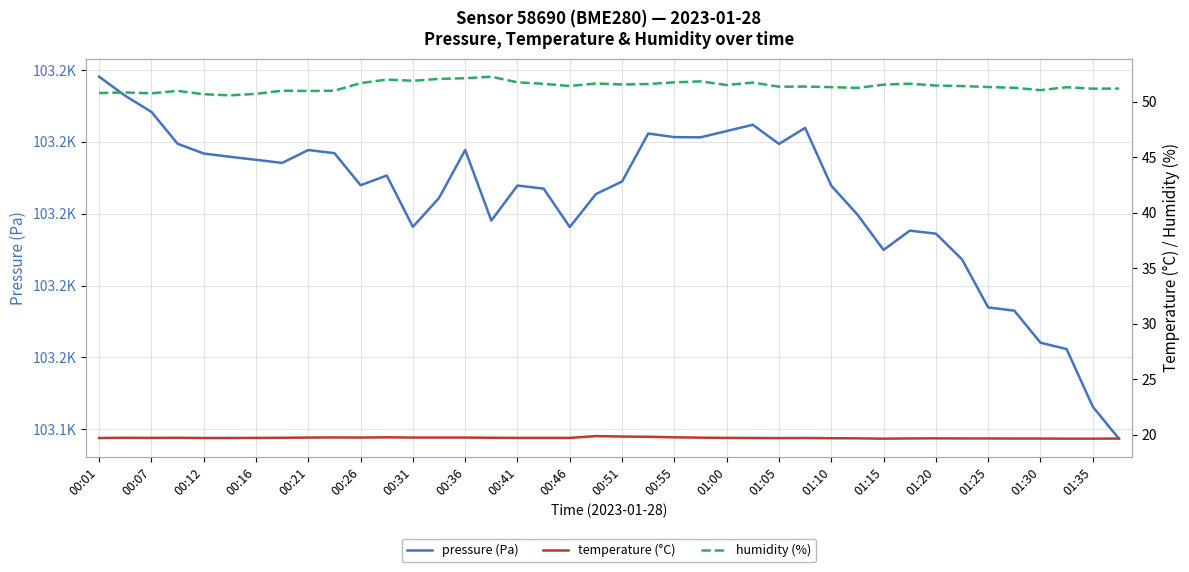

True or false: humidity (%) and temperature (°C) cross at least once.

False